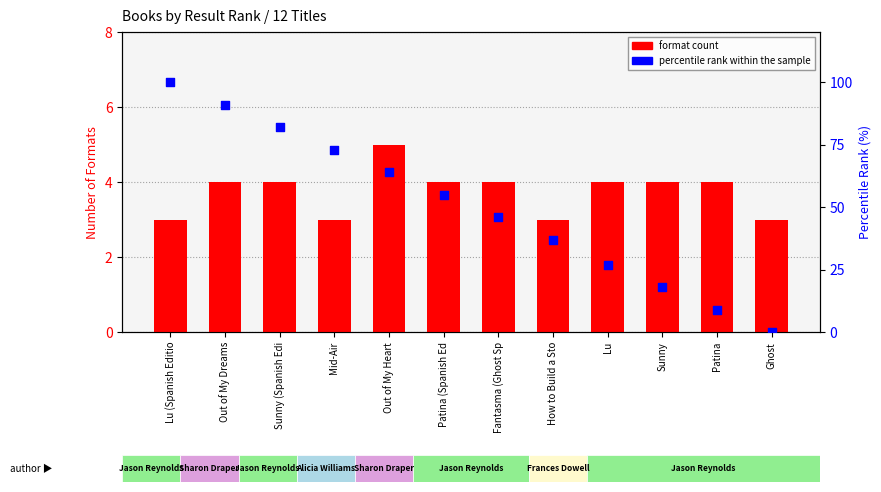

Is the value of format count at Patina greater than the value of percentile rank within the sample at Mid-Air?

No